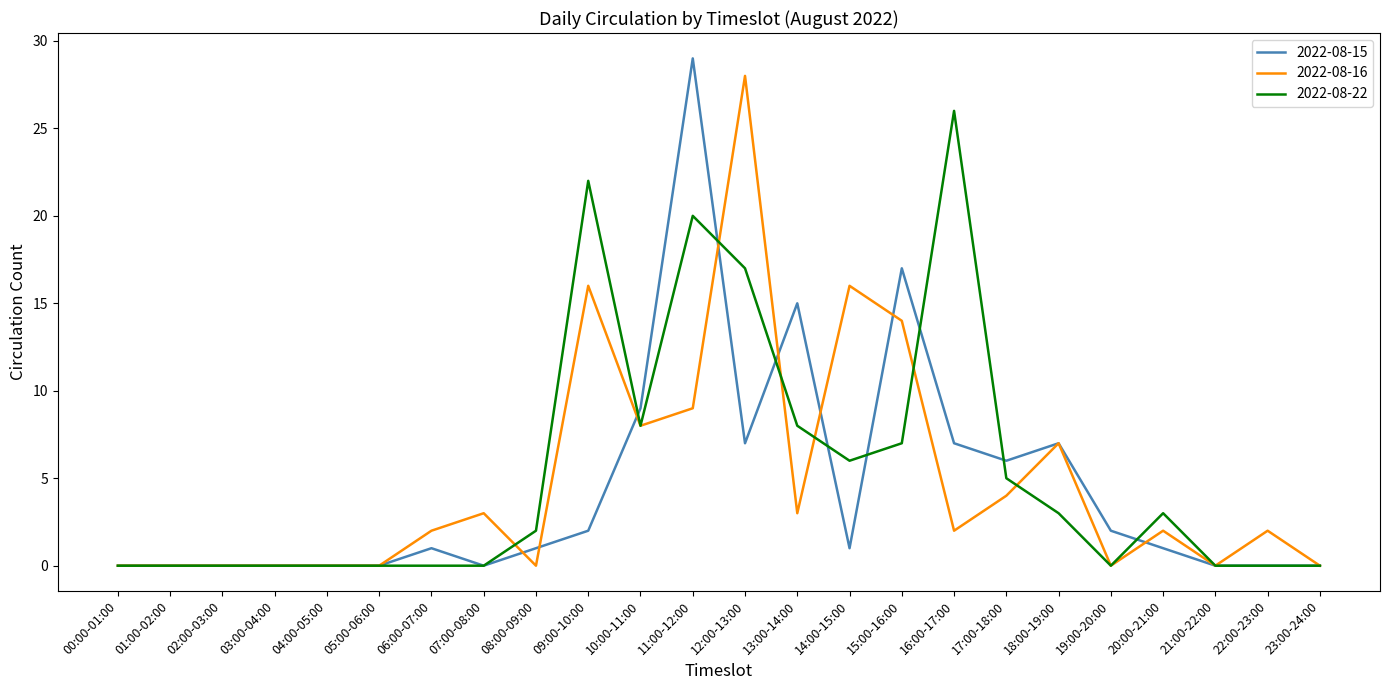

What is the greatest value displayed?

29